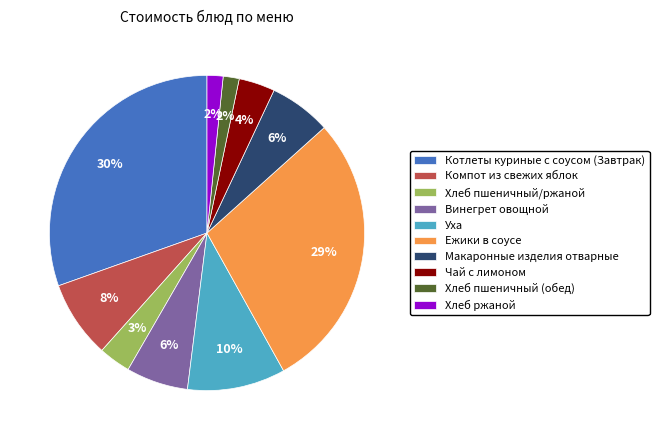

What percentage is the Винегрет овощной slice, to the nearest percent?

6%